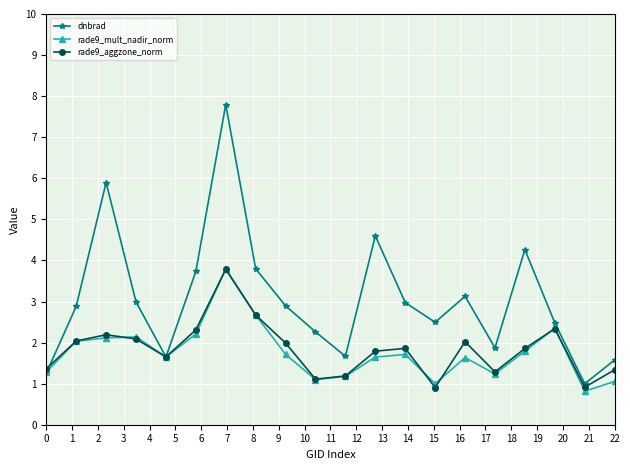

How many lines are shown in the chart?

3